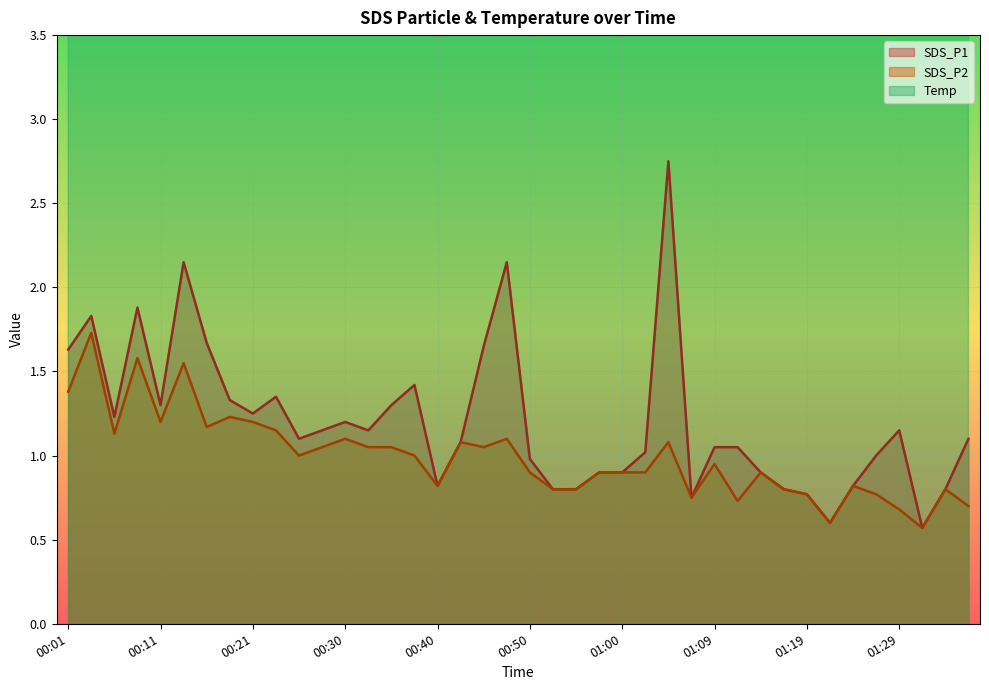

What is the average value of the SDS_P2 series?

1.0